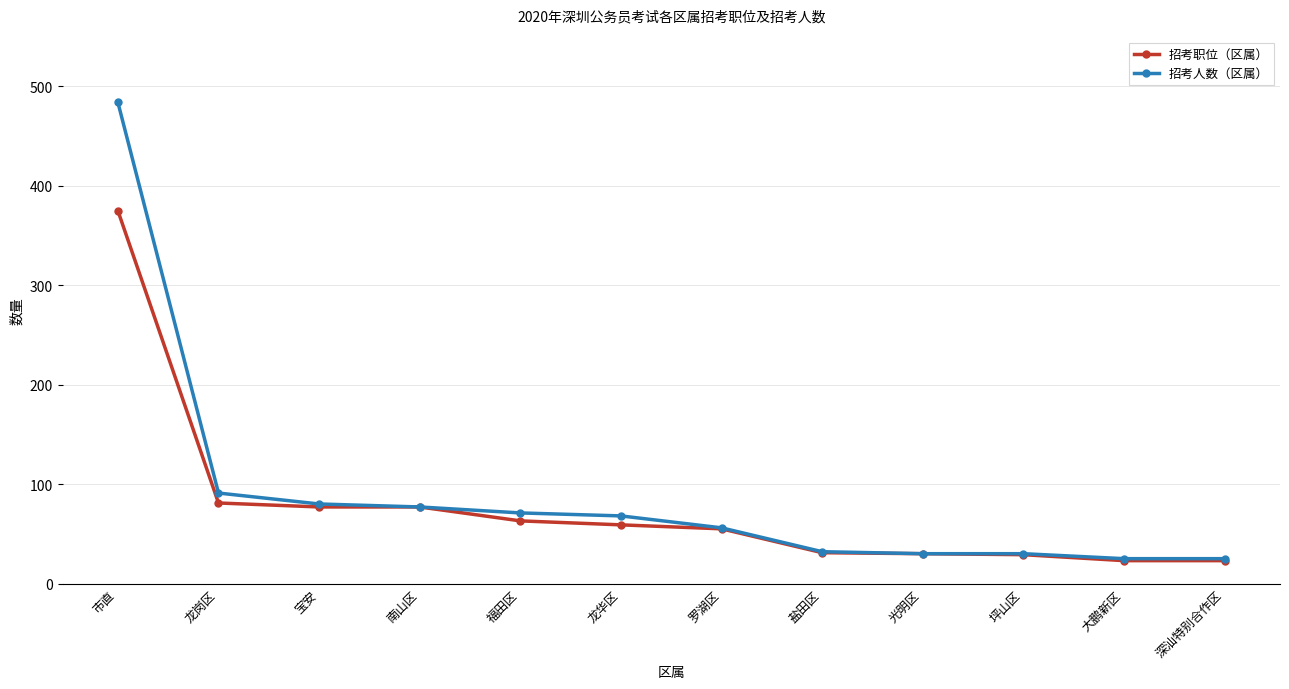

Where is 招考人数（区属） nearest to the value 254?

龙岗区